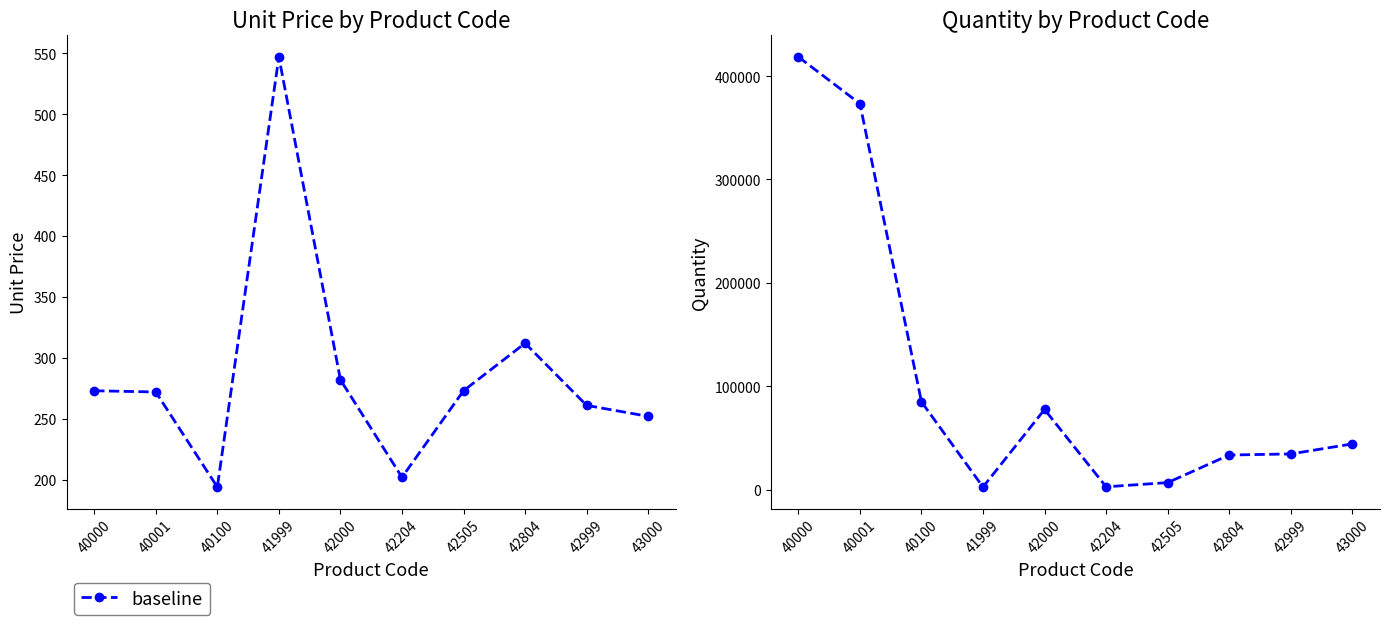

What is the difference between the maximum and minimum values?

416034